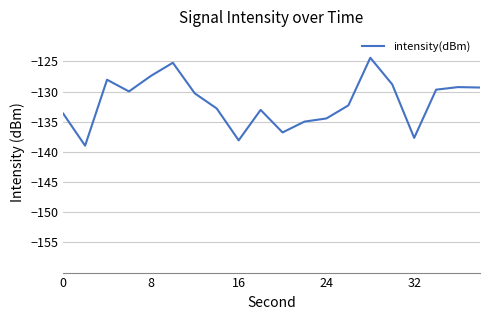

What is the difference between the maximum and minimum values?

14.6